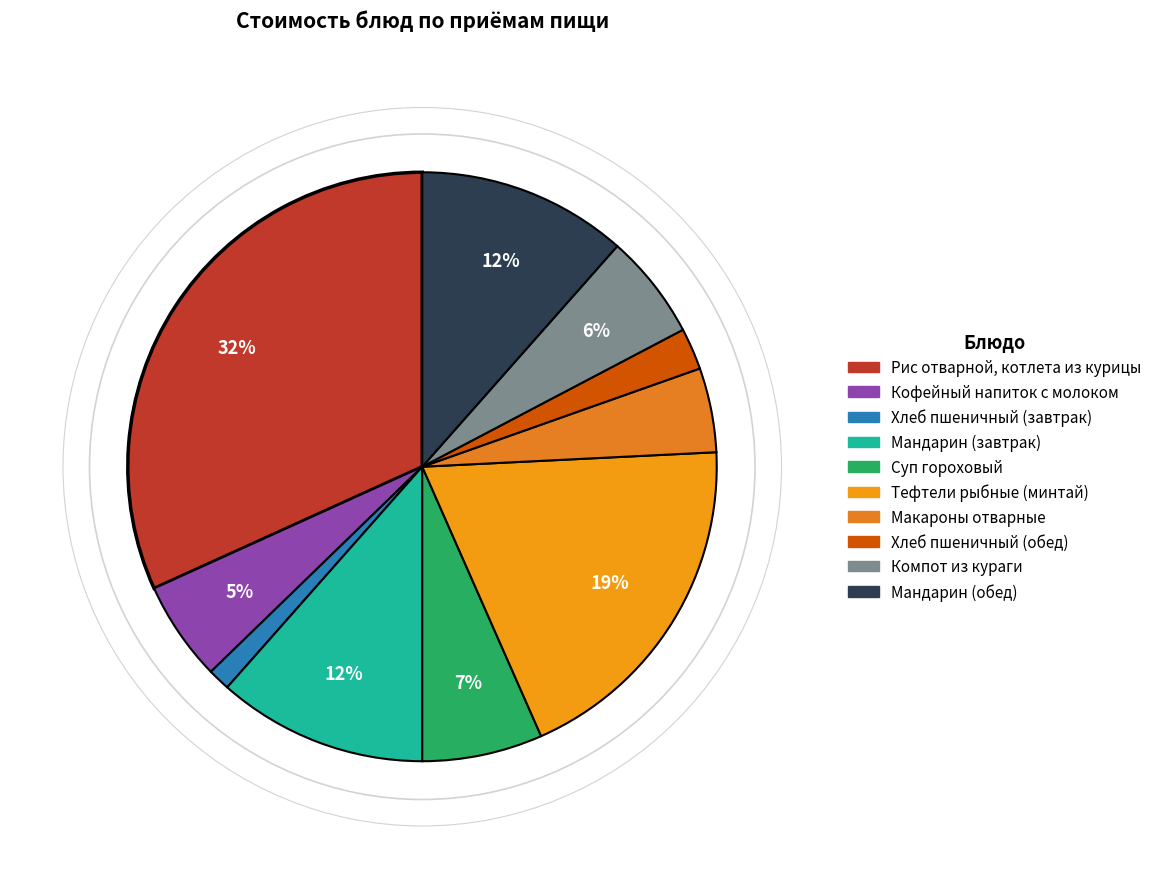

How many slices are in this pie chart?

10